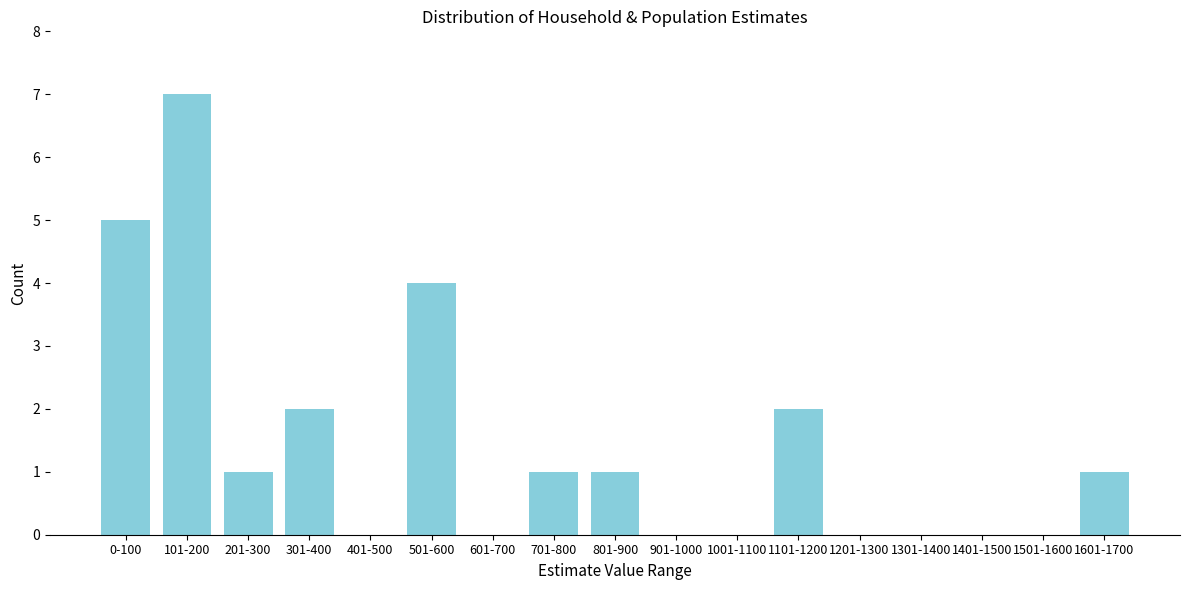

Reading left to right, what are all the values shown in this chart?

0-100=5	101-200=7	201-300=1	301-400=2	401-500=0	501-600=4	601-700=0	701-800=1	801-900=1	901-1000=0	1001-1100=0	1101-1200=2	1201-1300=0	1301-1400=0	1401-1500=0	1501-1600=0	1601-1700=1